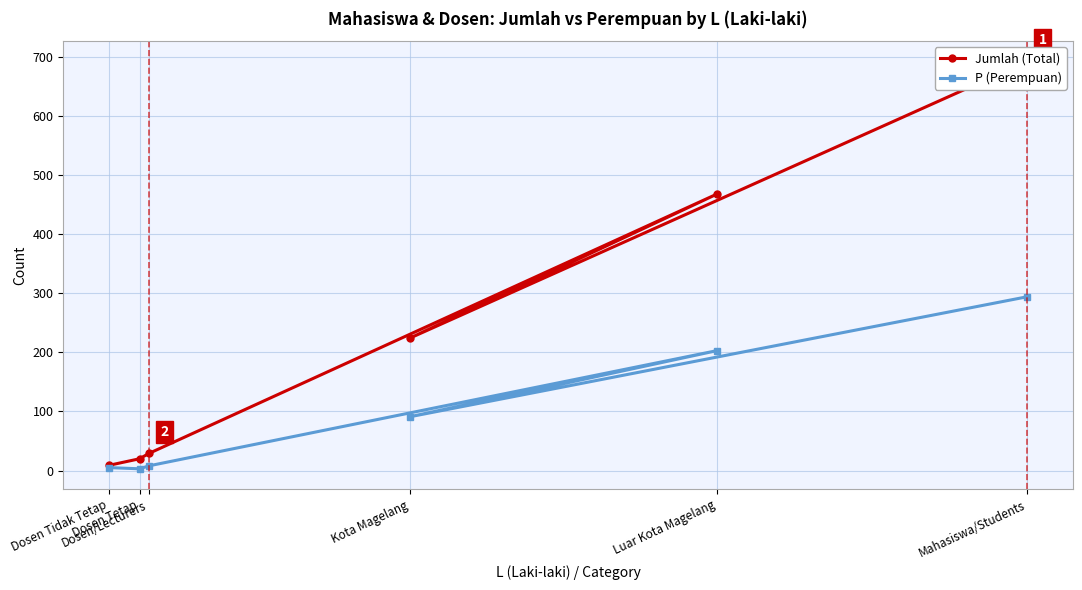

What is the difference between the P (Perempuan) values at Dosen Tetap and Dosen Tidak Tetap?

2